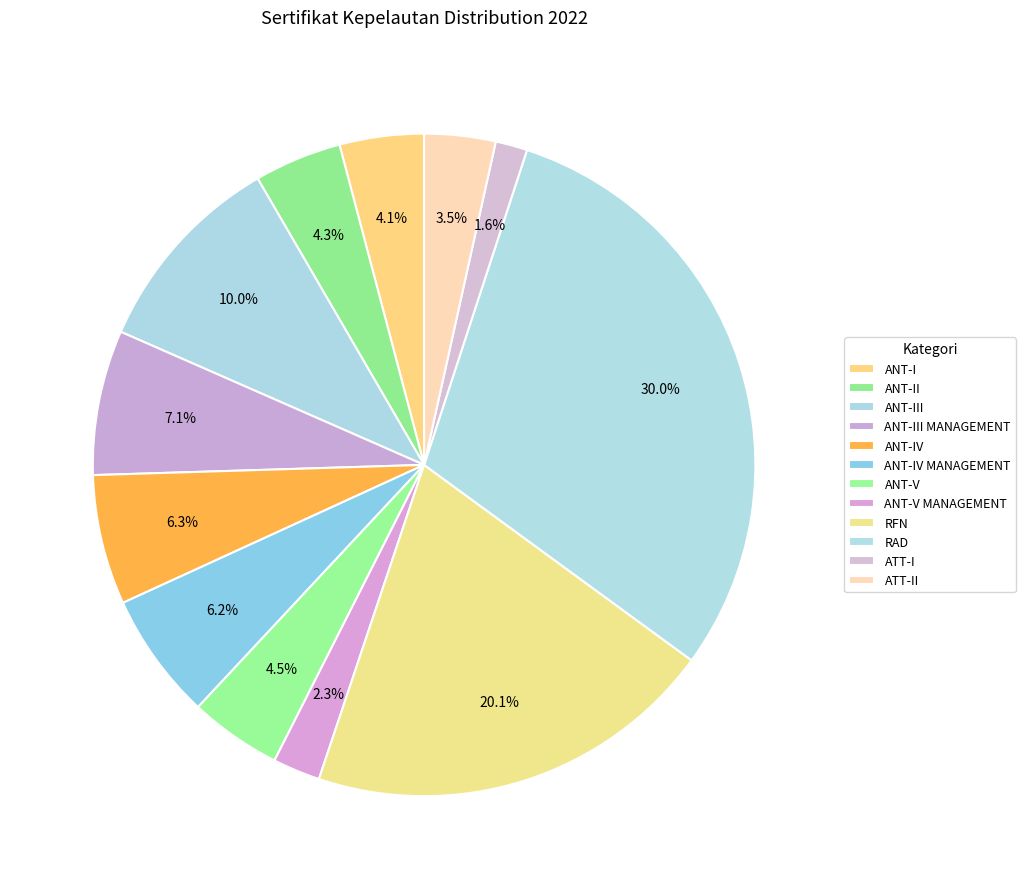

Count the number of slices in the pie.

12